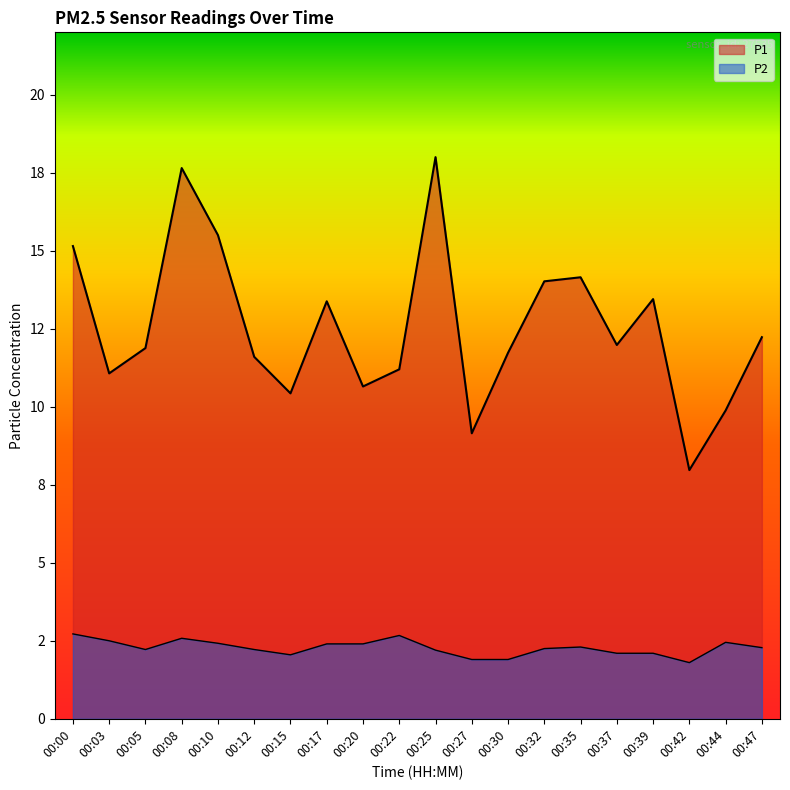

True or false: P1 has more than 1 interior local peaks.

True